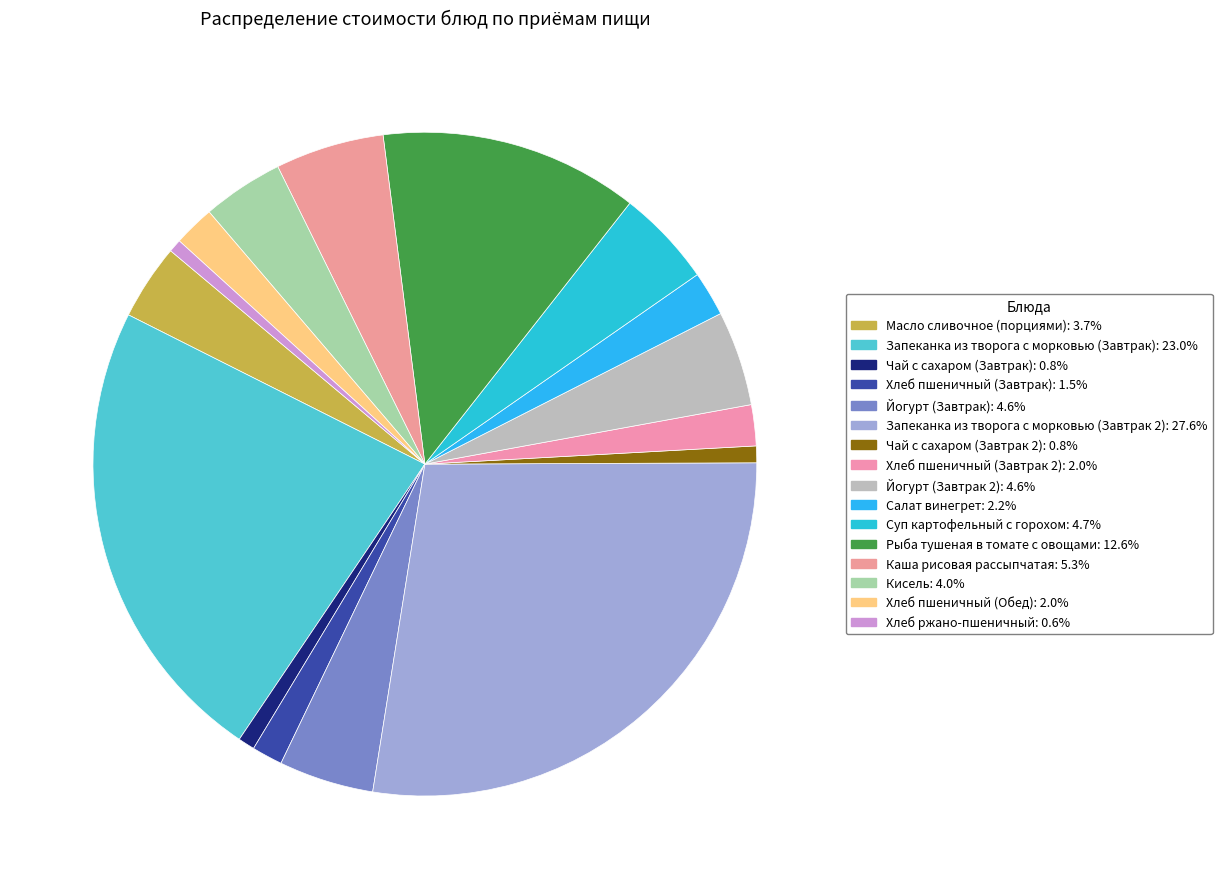

To the nearest percent, what percentage of the pie is Масло сливочное (порциями)?

4%